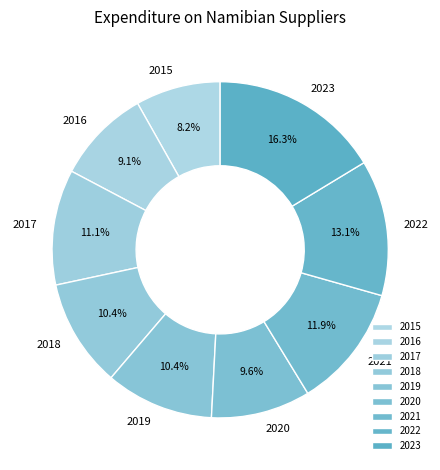

To the nearest percent, what is the difference between the 2015 and 2016 slice percentages?

1%